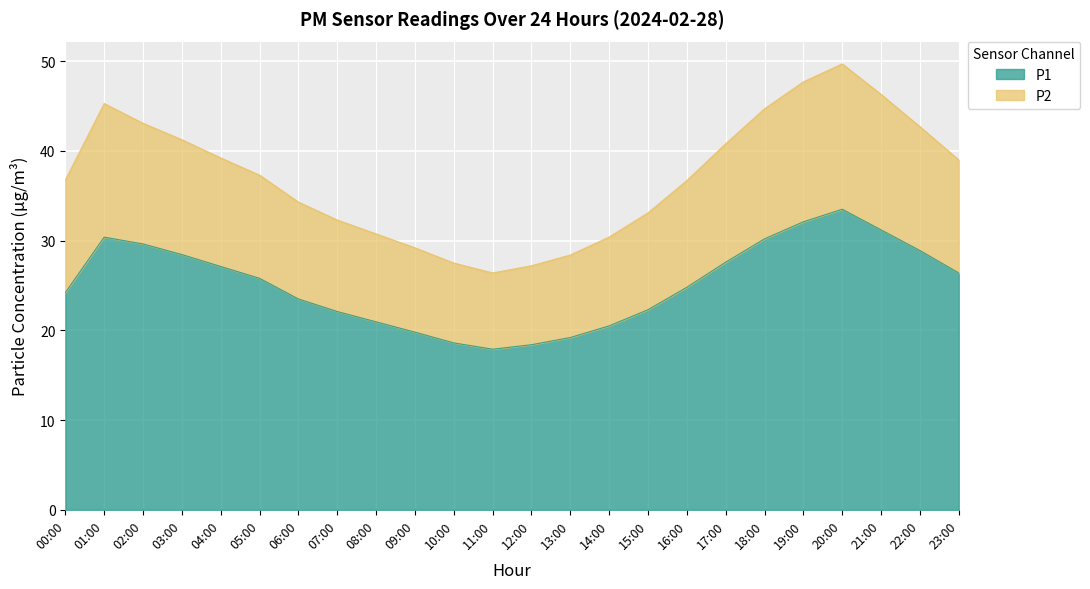

How many distinct data groups are displayed?

2